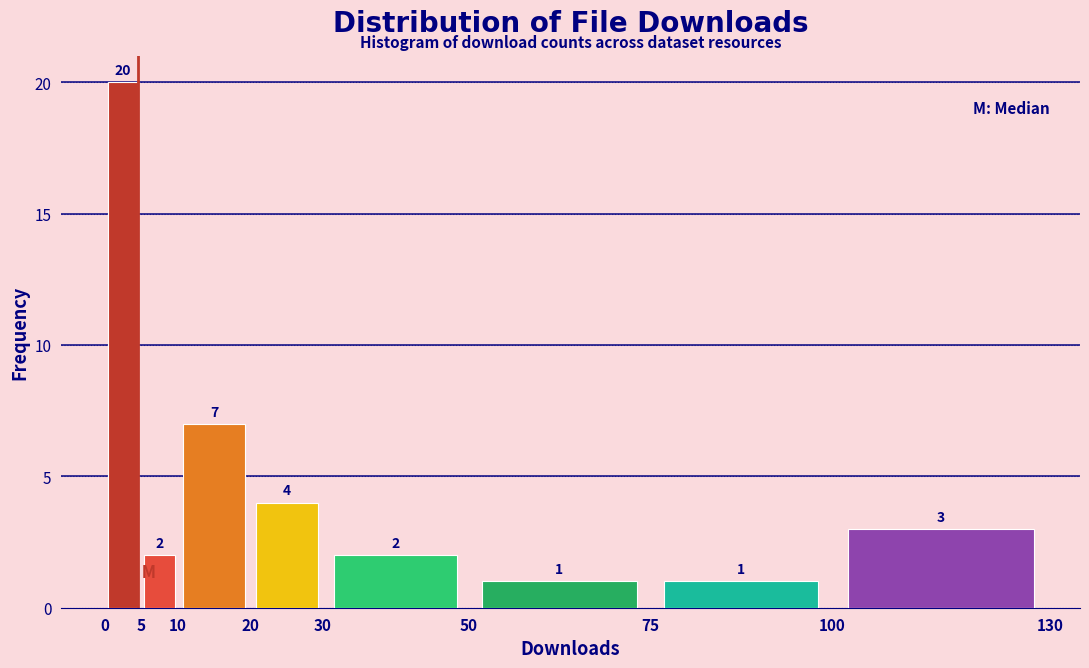

Reading left to right, list every bar in this chart as the range it spans on the x-axis followed by its height.

0 to 5: 20
5 to 10: 2
10 to 20: 7
20 to 30: 4
30 to 50: 2
50 to 75: 1
75 to 100: 1
100 to 130: 3